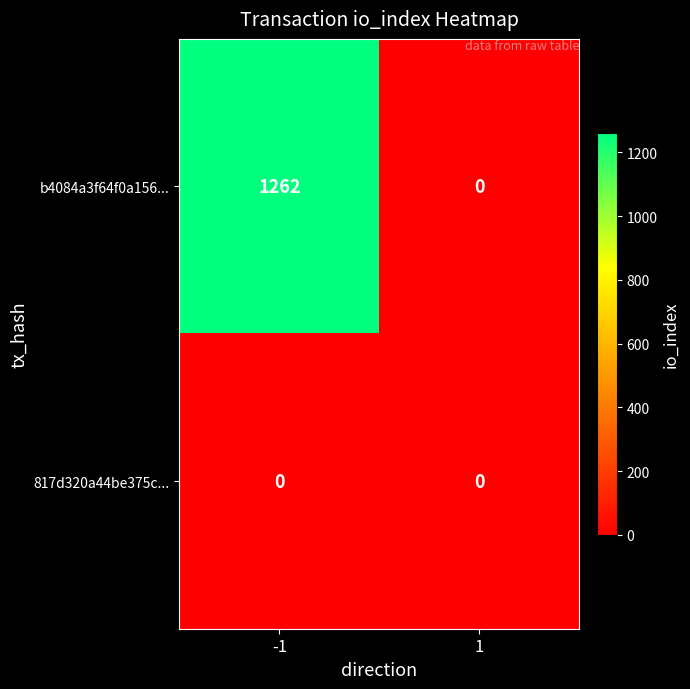

Is it true that b4084a3f64f0a156... equals 505 at -1?

False